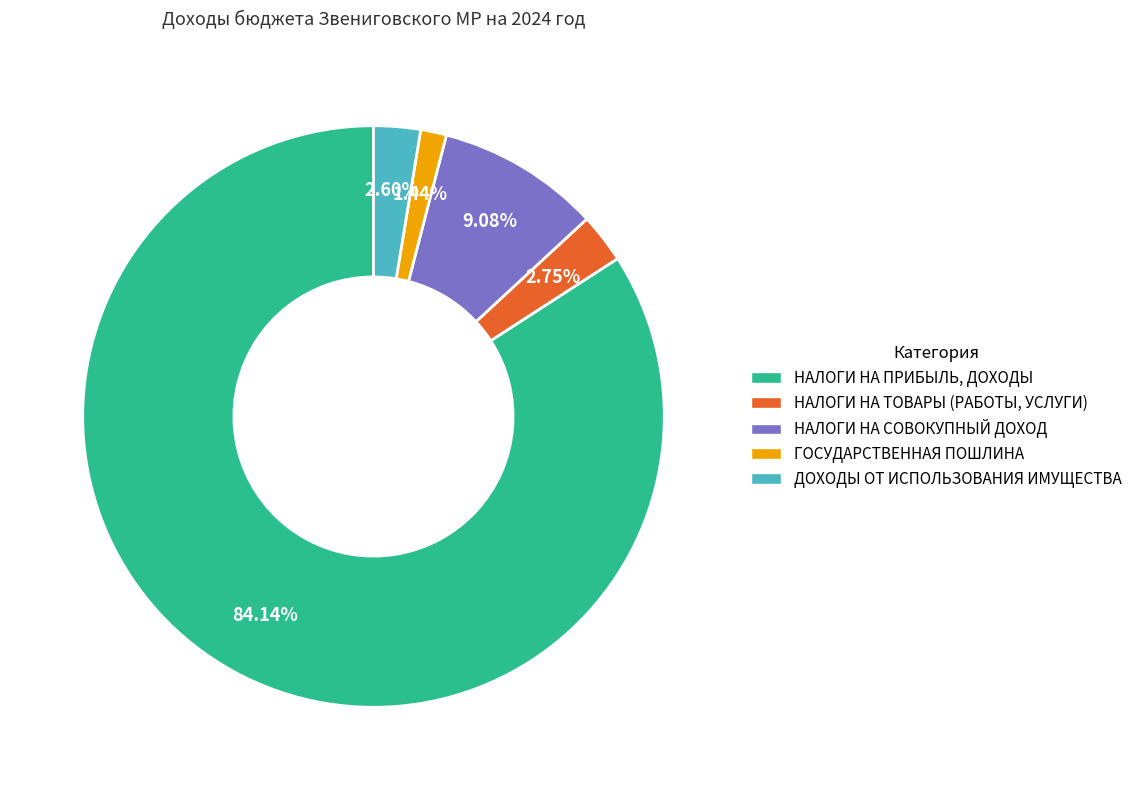

To the nearest percent, what is the combined percentage of ДОХОДЫ ОТ ИСПОЛЬЗОВАНИЯ ИМУЩЕСТВА and ГОСУДАРСТВЕННАЯ ПОШЛИНА?

4%